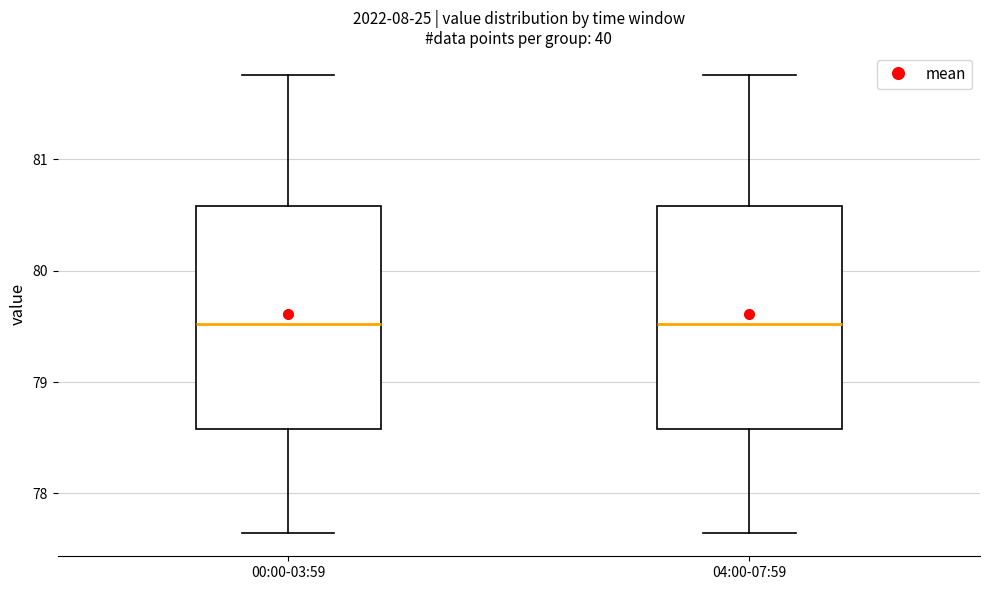

Reading left to right, read every box against the y-axis: the position of its median line, the range the box covers, and the ends of its whiskers. The values are not printed on the chart, so give them approximately, as read against the axis.

00:00-03:59: median 79.5, box 78.6 to 80.6, whiskers 77.6 to 81.8
04:00-07:59: median 79.5, box 78.6 to 80.6, whiskers 77.6 to 81.8